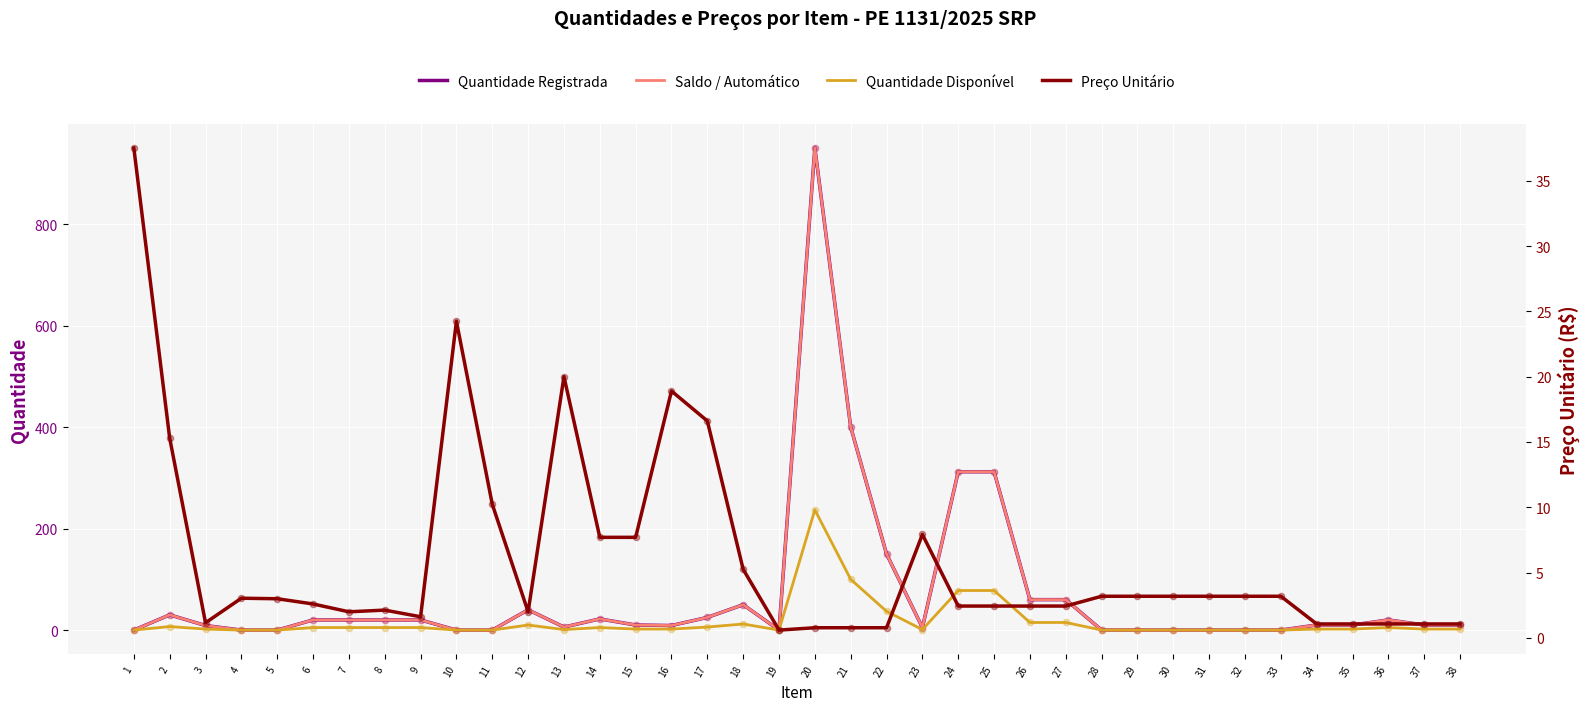

At which category is the sum across all series the highest?

20